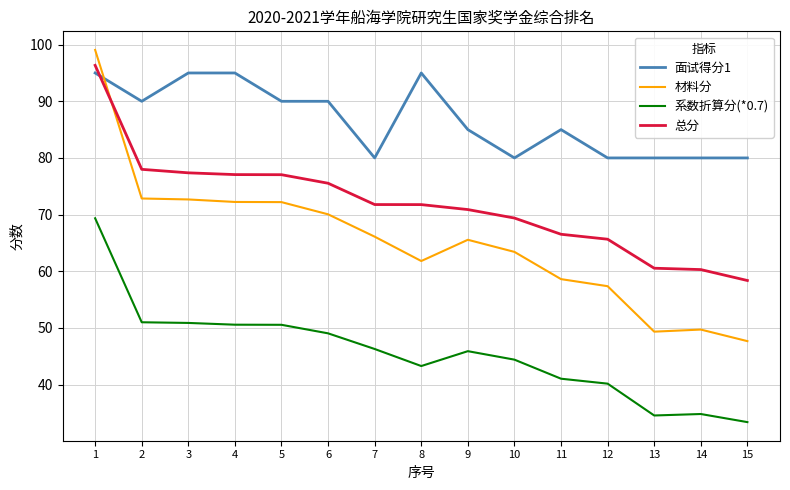

The value of 面试得分1 at 11 is 26.9. True or false?

False